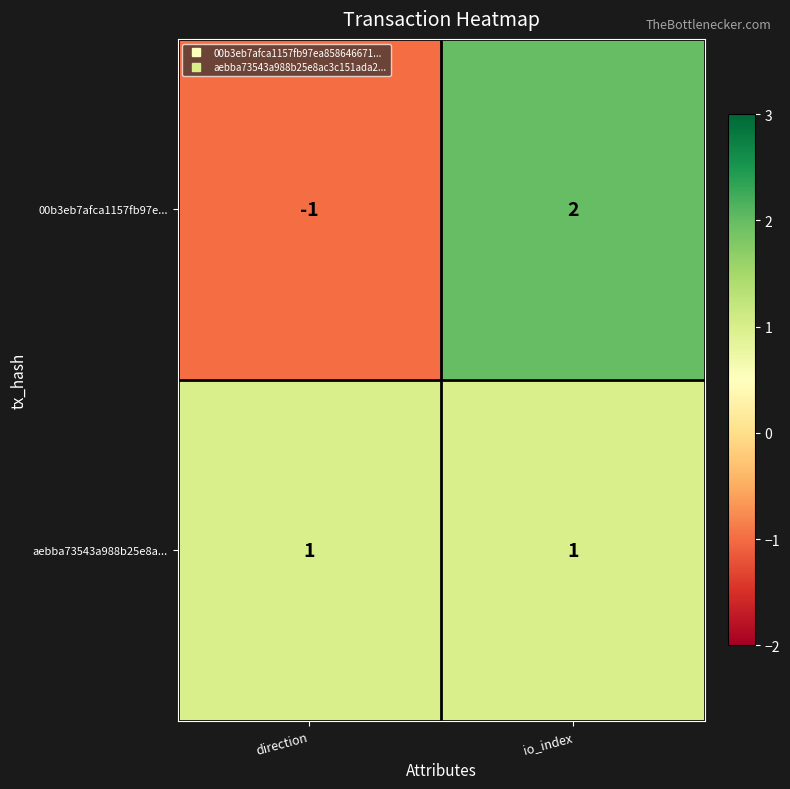

At how many categories does at least one series exceed 0?

2